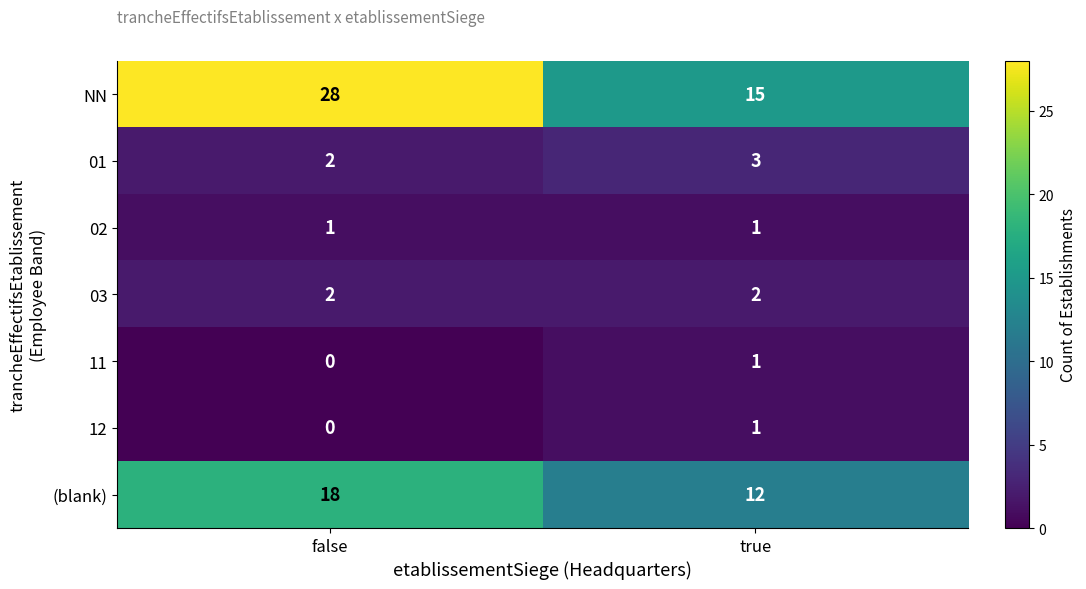

Reading left to right, transcribe all the data shown in this chart.

NN: false=28	true=15
01: false=2	true=3
02: false=1	true=1
03: false=2	true=2
11: false=0	true=1
12: false=0	true=1
(blank): false=18	true=12